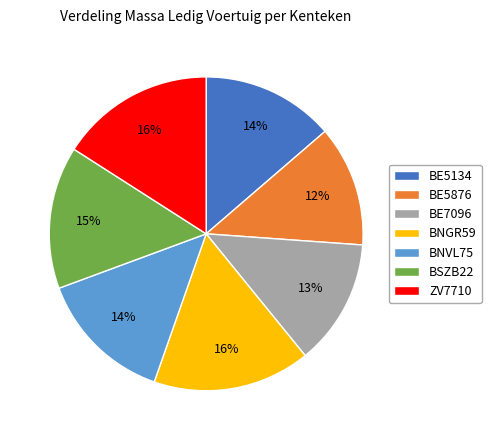

Which has a higher value, BNVL75 or BE5876?

BNVL75